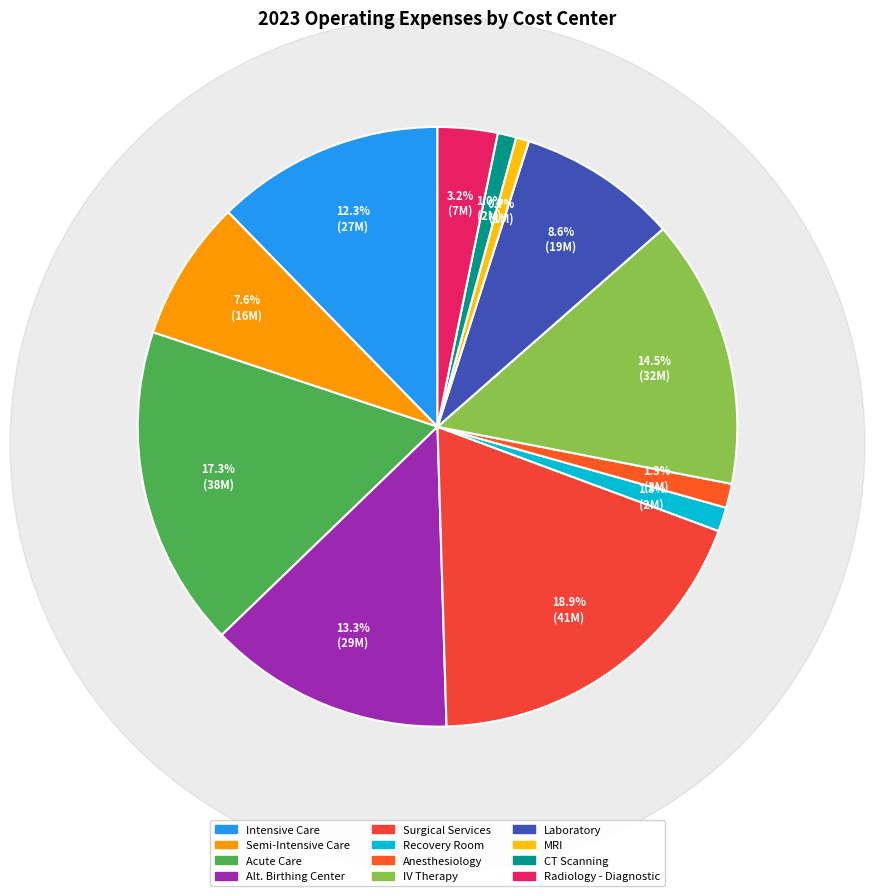

Is there any slice that represents more than half of the pie?

No